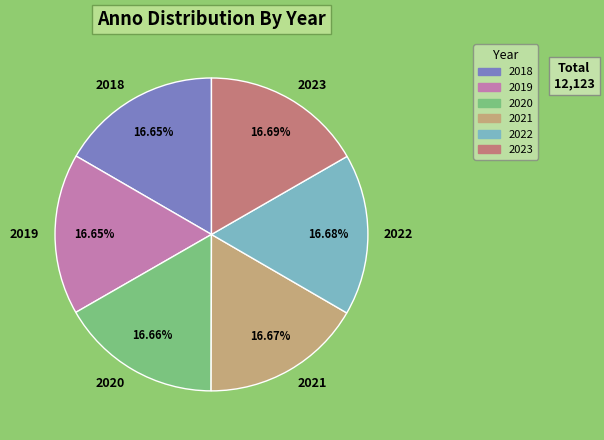

Approximately how many times larger is the value at 2023 compared to 2021?

1.0